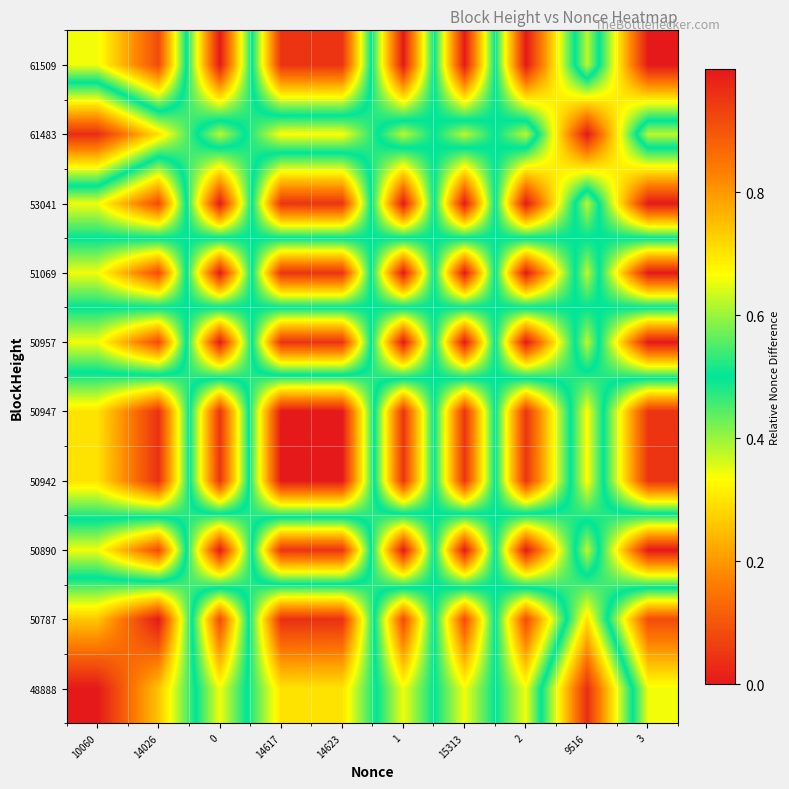

Reading left to right, list all the values displayed in this chart.

48888: 10060=0.0	14026=0.3	0=0.7	14617=0.3	14623=0.3	1=0.7	15313=0.3	2=0.7	9516=0.0	3=0.7
50787: 10060=0.3	14026=0.0	0=0.9	14617=0.0	14623=0.0	1=0.9	15313=0.1	2=0.9	9516=0.3	3=0.9
50890: 10060=0.7	14026=0.9	0=0.0	14617=1.0	14623=1.0	1=0.0	15313=1.0	2=0.0	9516=0.6	3=0.0
50942: 10060=0.3	14026=0.0	0=1.0	14617=0.0	14623=0.0	1=1.0	15313=0.0	2=1.0	9516=0.3	3=1.0
50947: 10060=0.3	14026=0.0	0=1.0	14617=0.0	14623=0.0	1=1.0	15313=0.0	2=1.0	9516=0.3	3=1.0
50957: 10060=0.7	14026=0.9	0=0.0	14617=1.0	14623=1.0	1=0.0	15313=1.0	2=0.0	9516=0.6	3=0.0
51069: 10060=0.3	14026=0.1	0=1.0	14617=0.0	14623=0.0	1=1.0	15313=0.0	2=1.0	9516=0.4	3=1.0
53041: 10060=0.7	14026=0.9	0=0.0	14617=1.0	14623=1.0	1=0.0	15313=1.0	2=0.0	9516=0.6	3=0.0
61483: 10060=0.0	14026=0.3	0=0.6	14617=0.3	14623=0.3	1=0.6	15313=0.4	2=0.6	9516=0.0	3=0.6
61509: 10060=0.7	14026=0.9	0=0.0	14617=1.0	14623=1.0	1=0.0	15313=1.0	2=0.0	9516=0.6	3=0.0